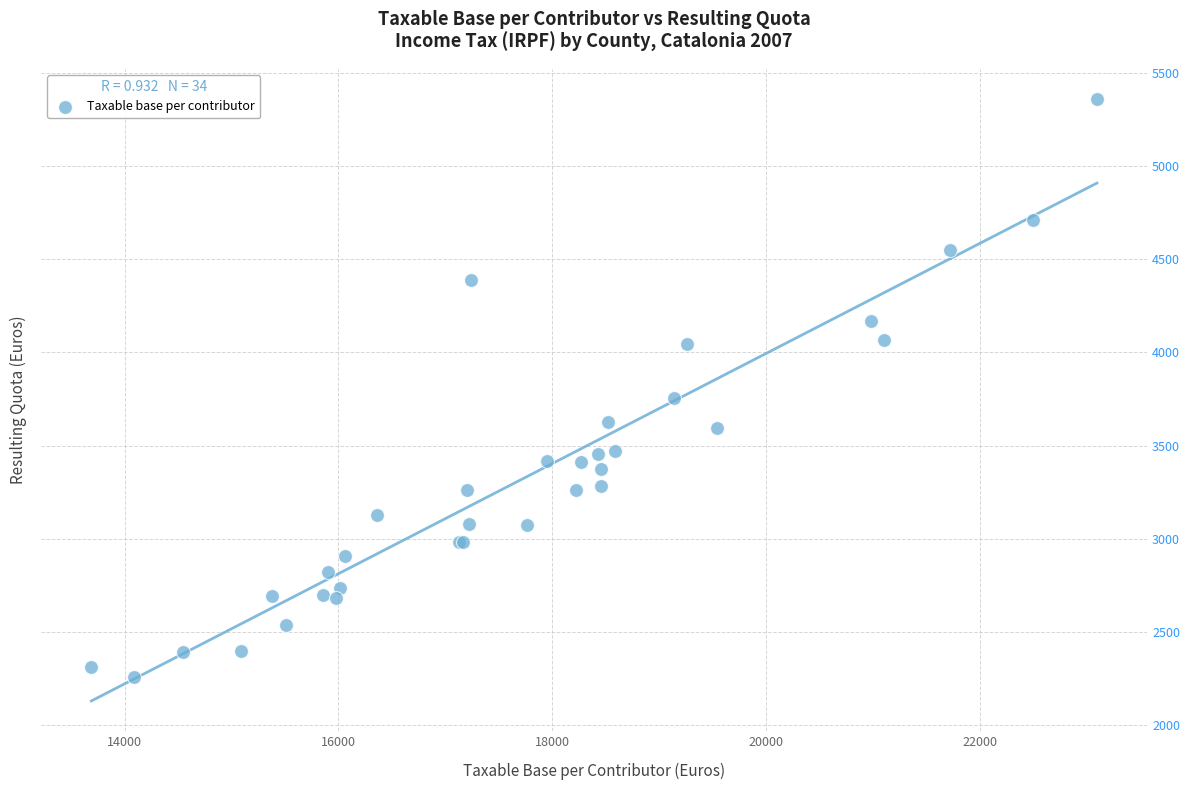

What Y value in the scatter plot is closest to 3810?

3757